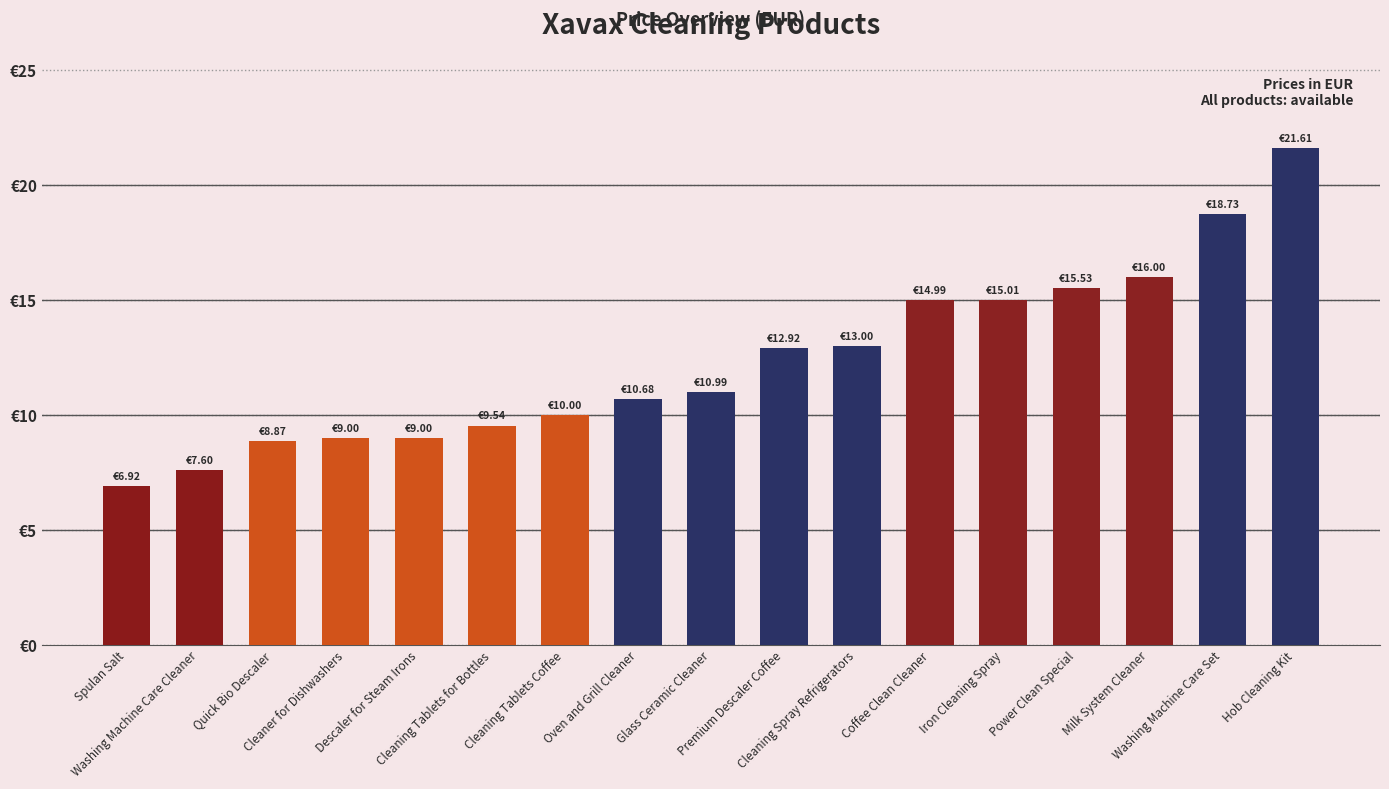

Is it true that the value at Quick Bio Descaler is 5.6?

False